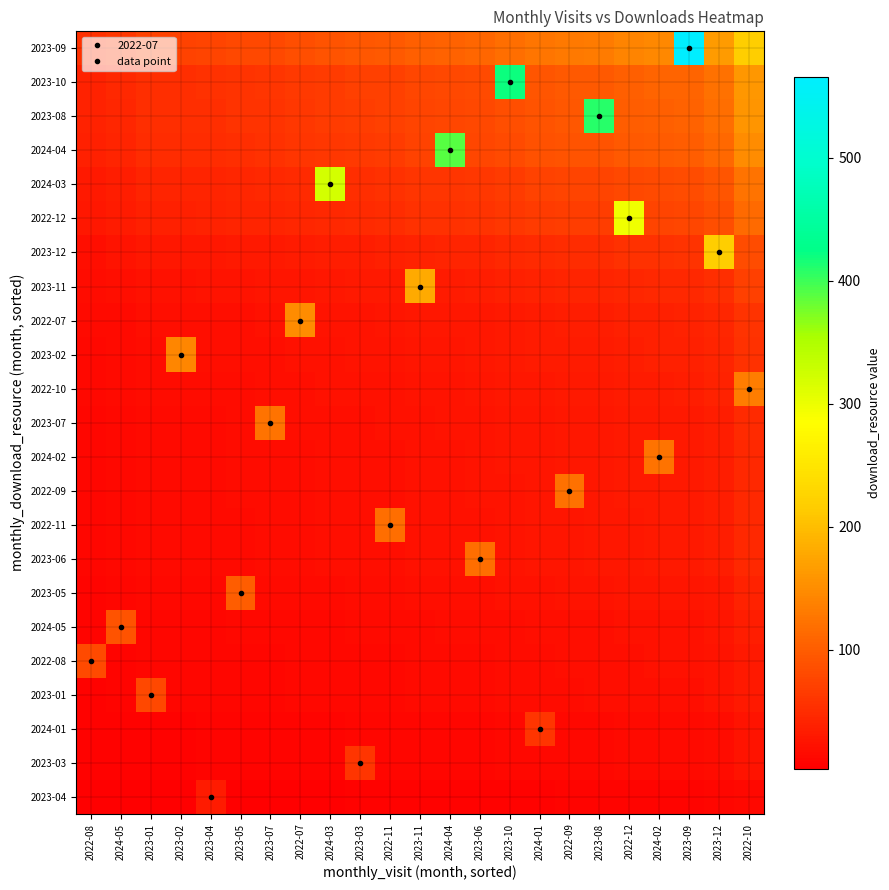

List the series in order of their peak value, lowest first.

2023-04, 2023-03, 2024-01, 2023-01, 2022-08, 2024-05, 2023-05, 2023-06, 2022-11, 2022-09, 2024-02, 2023-07, 2022-10, 2023-02, 2022-07, 2023-11, 2023-12, 2022-12, 2024-03, 2024-04, 2023-08, 2023-10, 2023-09